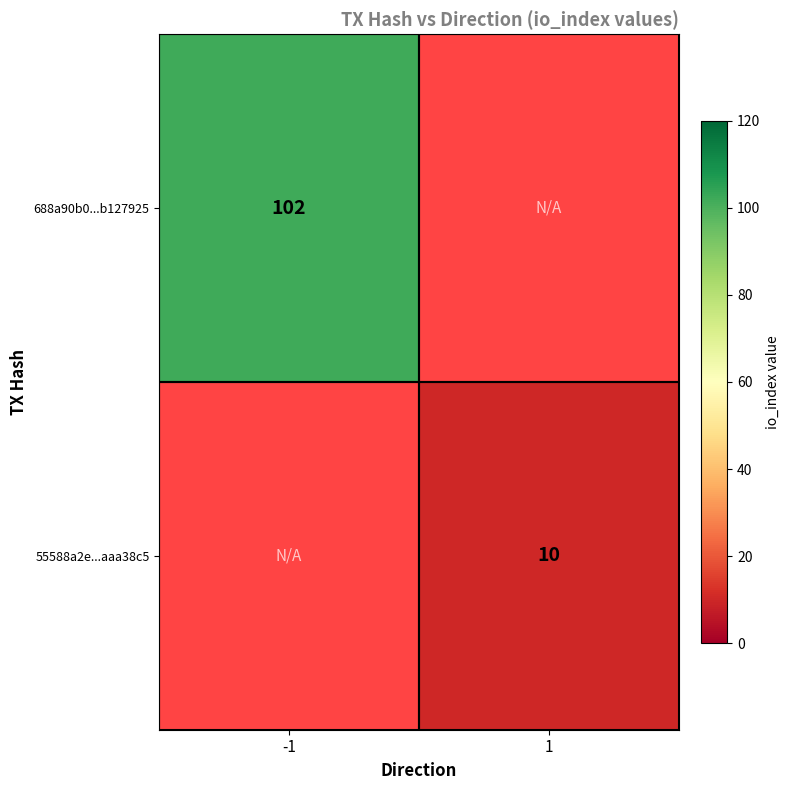

Is it true that 55588a2e...aaa38c5 equals 2 at 1?

False